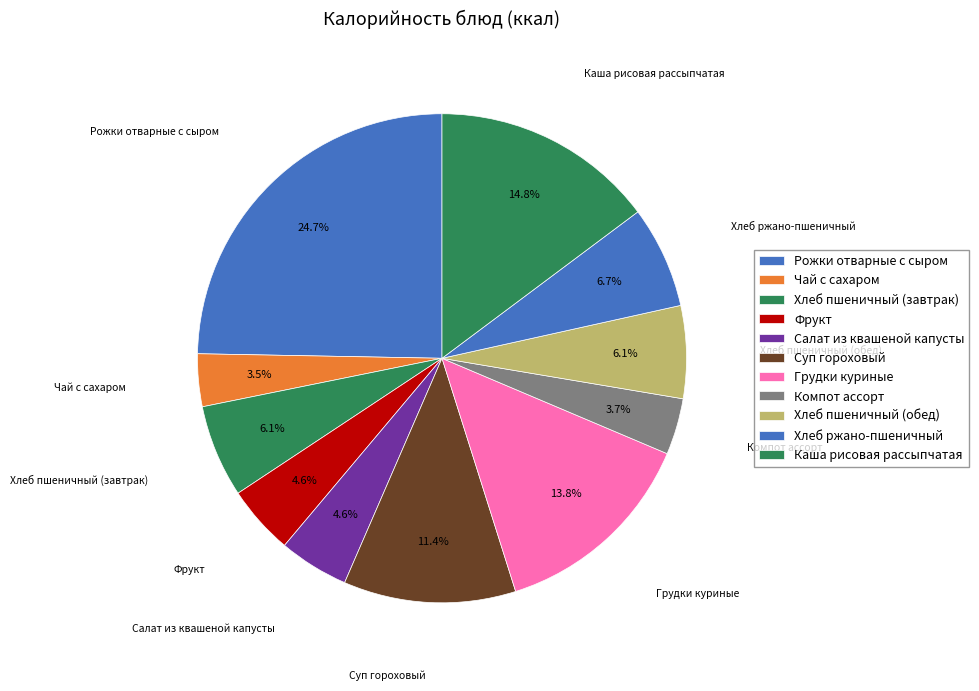

What percentage is the Рожки отварные с сыром slice, to the nearest percent?

25%